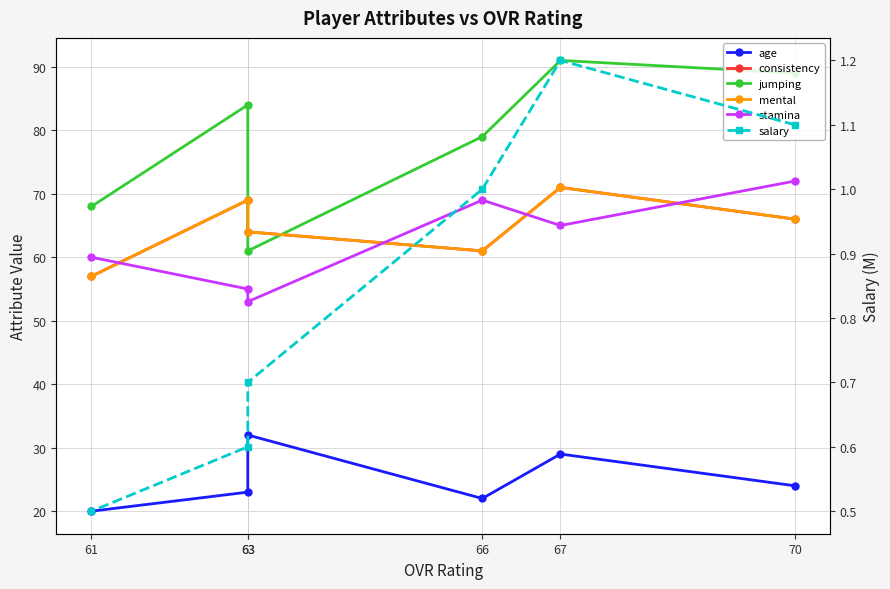

What is the difference between the second highest and minimum values in the consistency series?

12.0